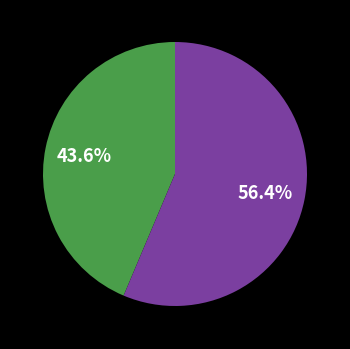

Is there any slice that represents more than half of the pie?

Yes